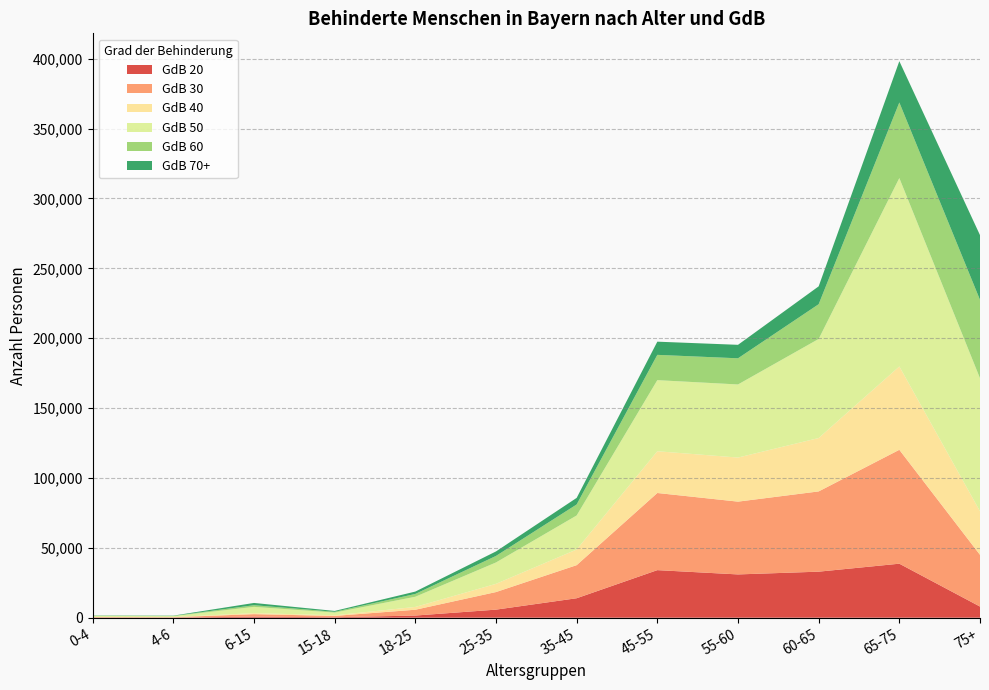

Reading left to right, what are all the values shown in this chart?

GdB 20: 134	112	764	347	1553	5788	13942	34054	30986	32961	38664	7989
GdB 30: 321	267	1794	950	4161	12581	23679	55203	52088	57425	81500	37020
GdB 40: 61	60	746	441	2006	5884	11225	29874	31545	38209	59653	31188
GdB 50: 779	694	4461	1943	7300	15292	24330	50881	52303	70898	134803	95173
GdB 60: 189	177	1190	554	1996	4675	7862	18093	18721	24851	54081	56093
GdB 70+: 146	180	1617	633	1698	3223	4718	9440	9649	12790	29577	46320